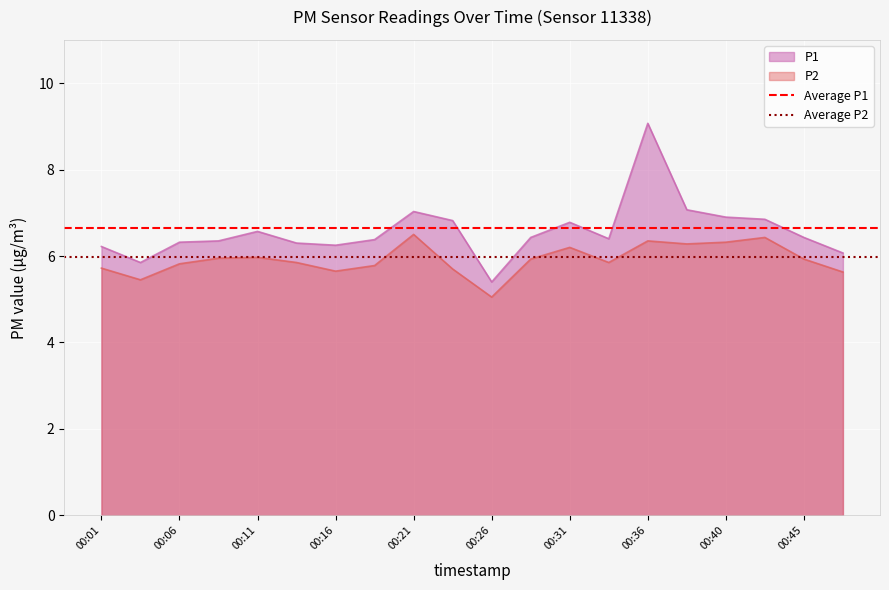

The value of P1 at 00:31 is 3.3. True or false?

False